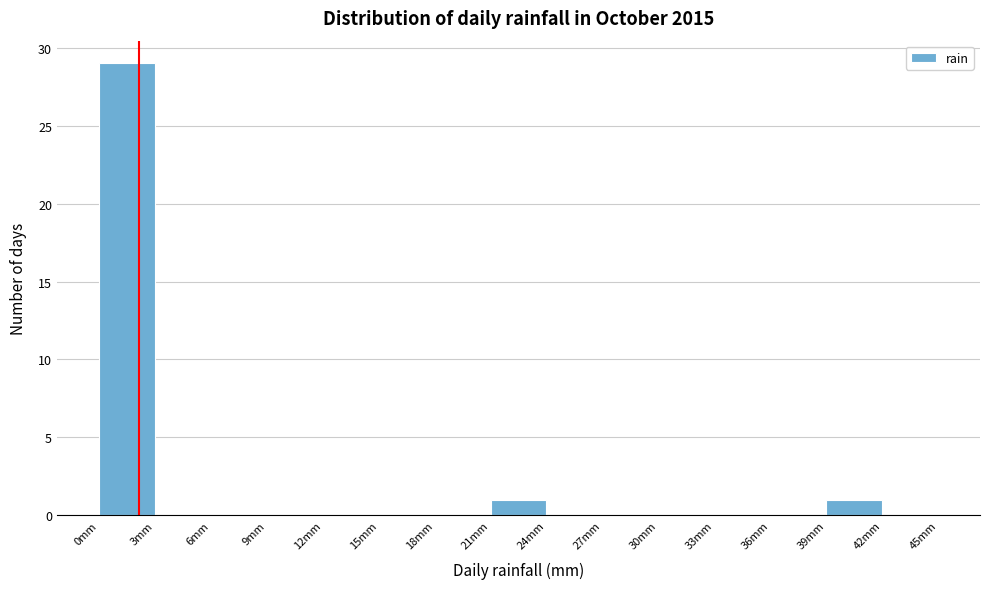

Reading left to right, list every bar in this chart as the range it spans on the x-axis followed by its height. The values are not printed on the chart, so give them approximately, as read against the axis.

0 to 3: 29
3 to 6: 0
6 to 9: 0
9 to 12: 0
12 to 15: 0
15 to 18: 0
18 to 21: 0
21 to 24: 1
24 to 27: 0
27 to 30: 0
30 to 33: 0
33 to 36: 0
36 to 39: 0
39 to 42: 1
42 to 45: 0